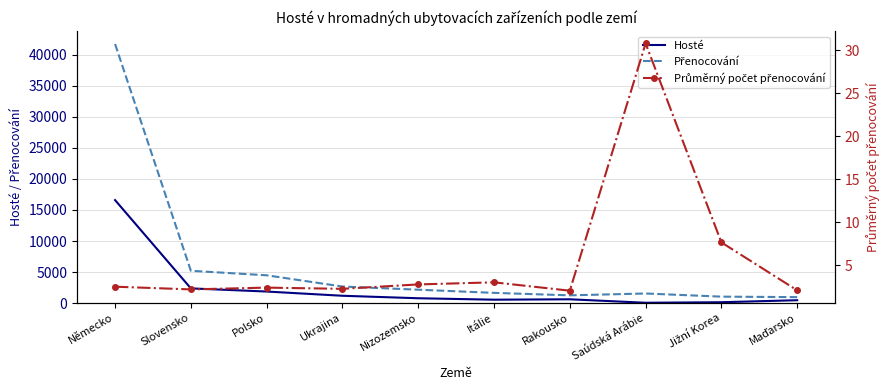

In Hosté, how many points are higher than both neighbors (excluding endpoints)?

1